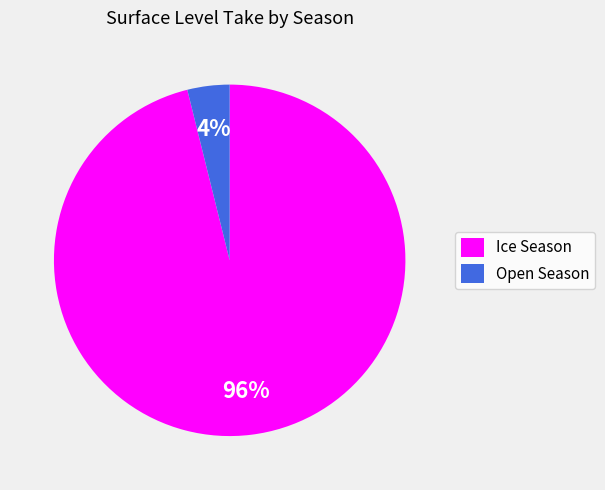

To the nearest percent, what portion does Ice Season represent?

96%